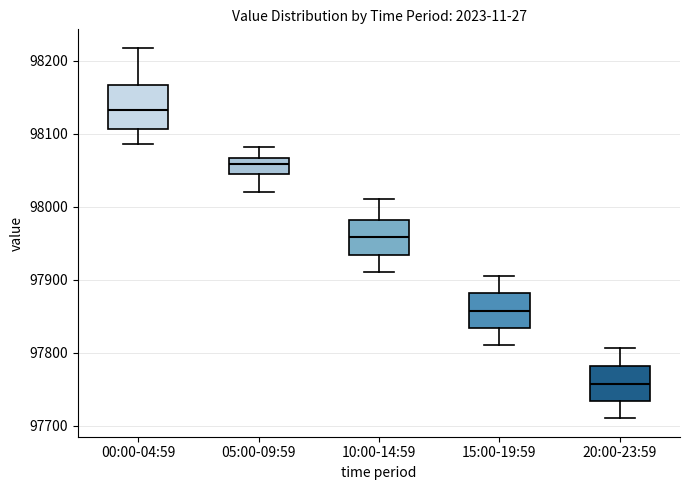

Where does the lower whisker of the box for 05:00-09:59 end on the y-axis? The values are not printed on the chart, so give them approximately, as read against the axis.

98020